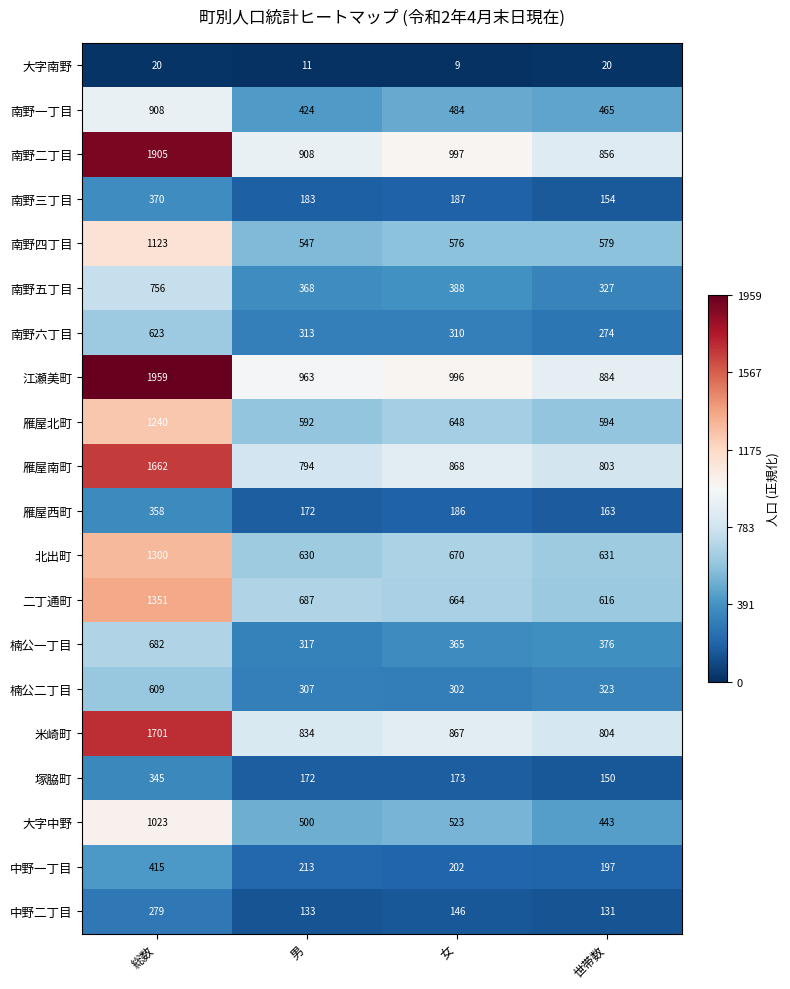

List the series in order of their peak value, lowest first.

大字南野, 中野二丁目, 塚脇町, 雁屋西町, 南野三丁目, 中野一丁目, 楠公二丁目, 南野六丁目, 楠公一丁目, 南野五丁目, 南野一丁目, 大字中野, 南野四丁目, 雁屋北町, 北出町, 二丁通町, 雁屋南町, 米崎町, 南野二丁目, 江瀬美町